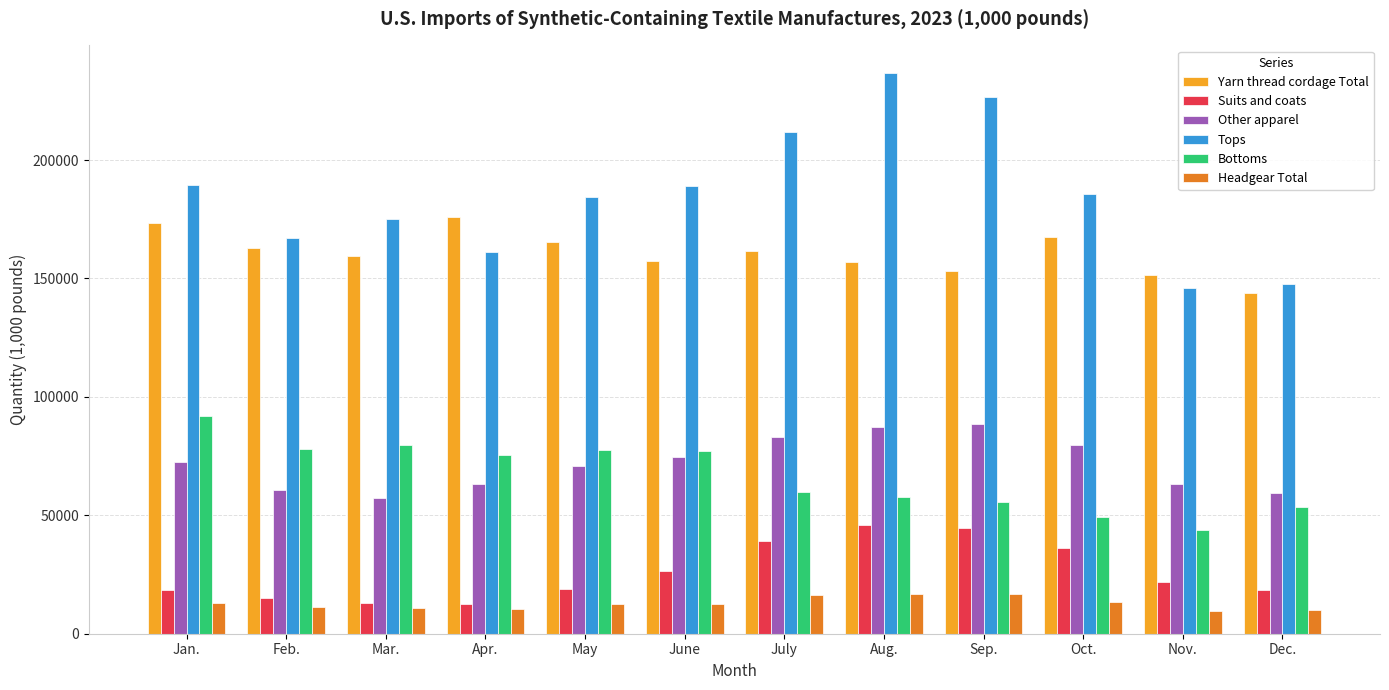

Which series has the largest total across all categories?

Tops